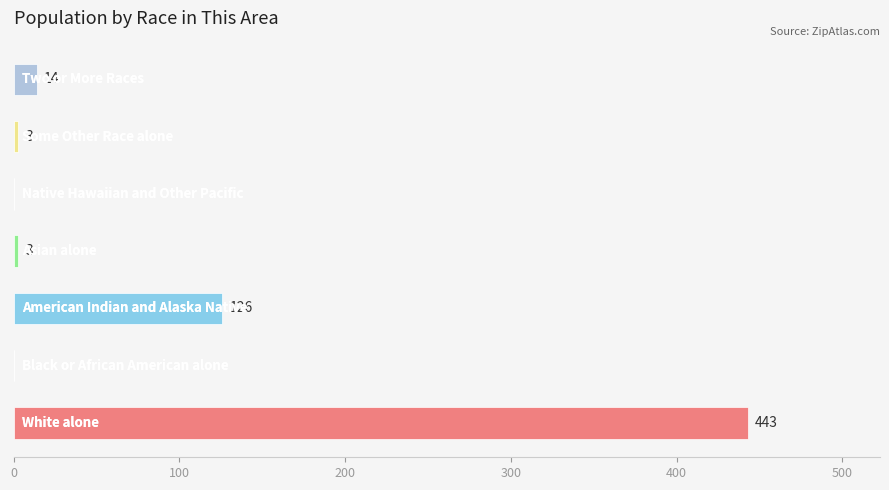

At which label does the data first exceed 3?

White alone